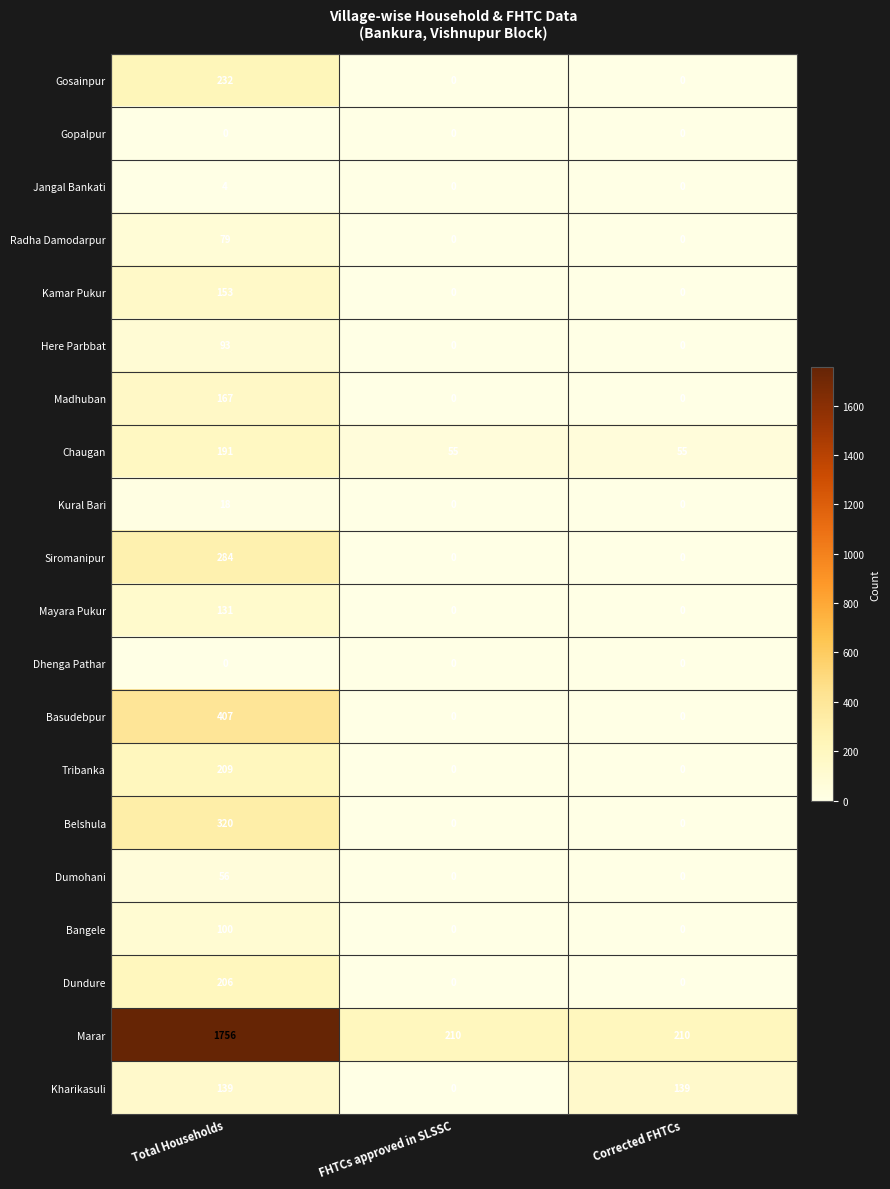

Is it true that Kamar Pukur equals 153 at Total Households?

True